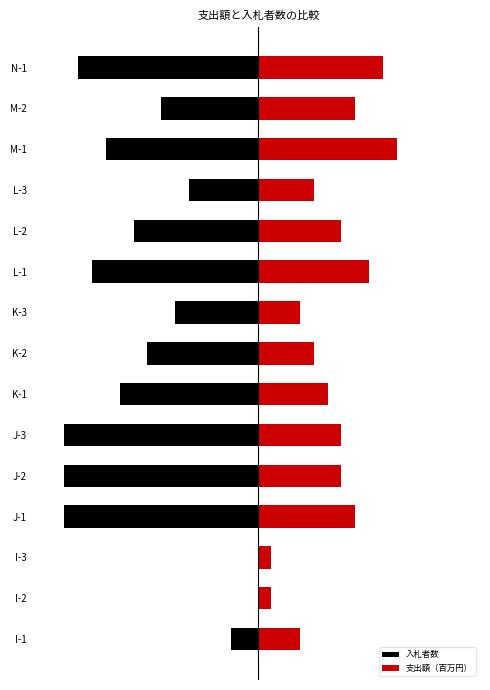

True or false: 入札者数 has a value of -3.0 at I-1.

False